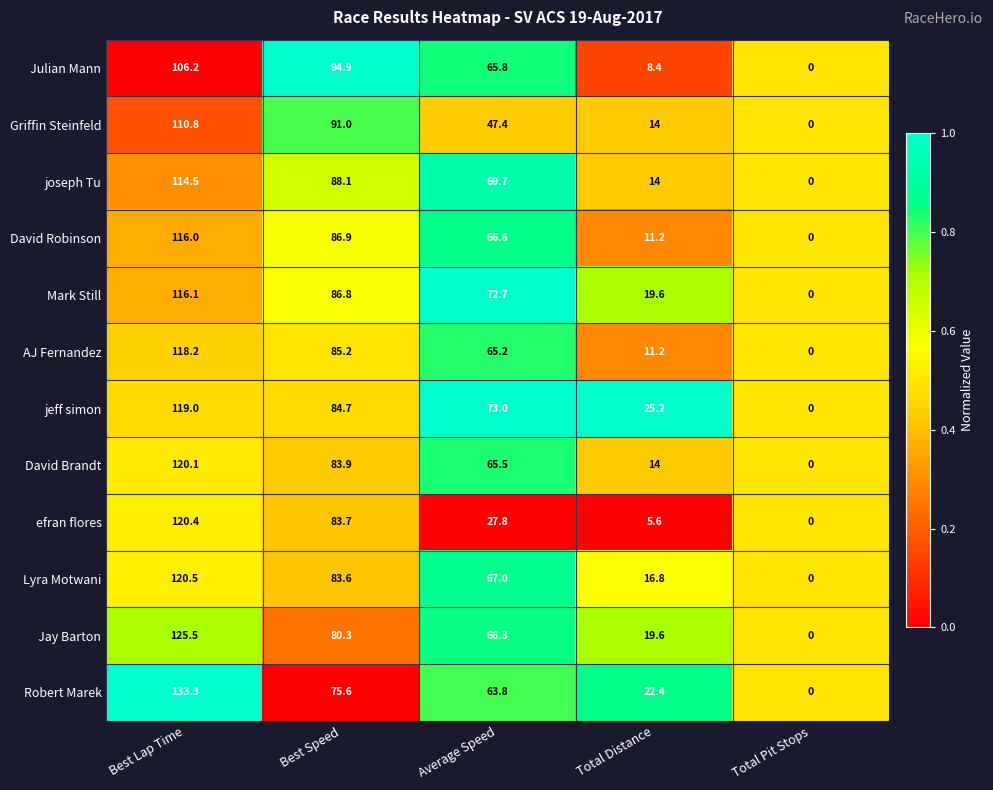

The Julian Mann series shows 65.8 at Average Speed. True or false?

True